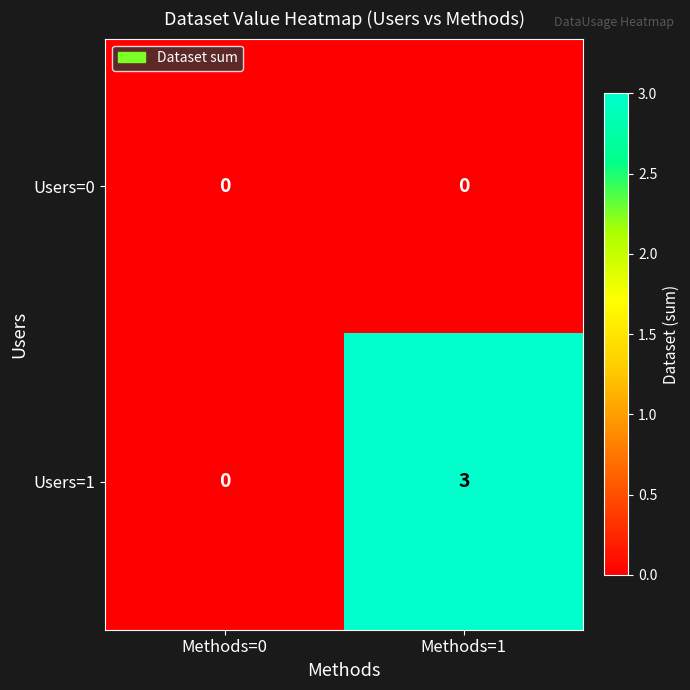

How many distinct data groups are displayed?

2